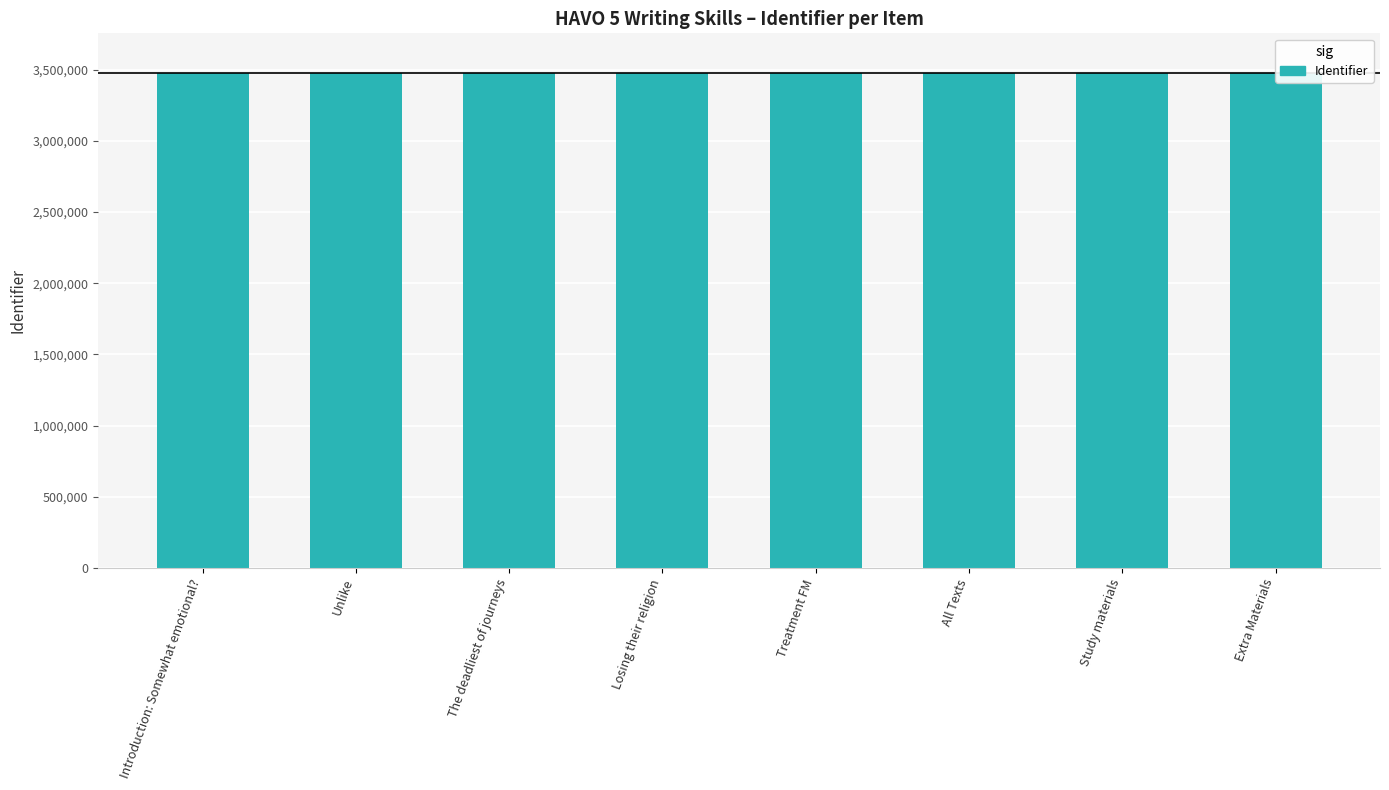

What is the ratio of the value at Extra Materials to the value at Losing their religion?

1.0